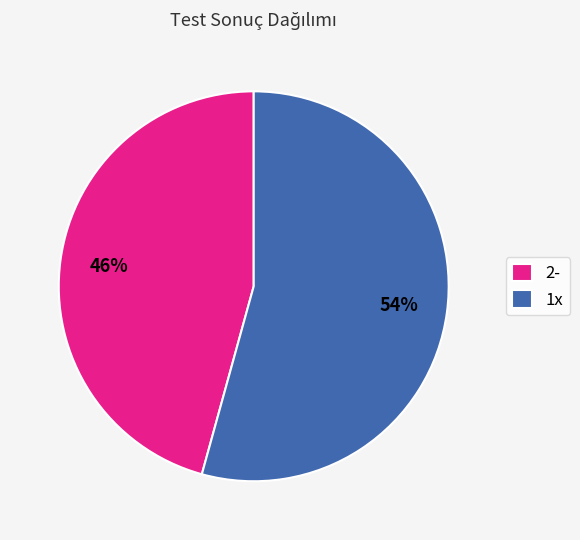

To the nearest percent, what is the average slice percentage?

50%